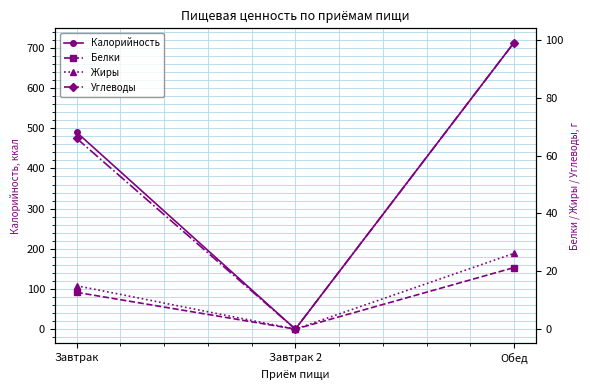

Rank the series by their maximum value, from highest to lowest.

Калорийность, Углеводы, Жиры, Белки